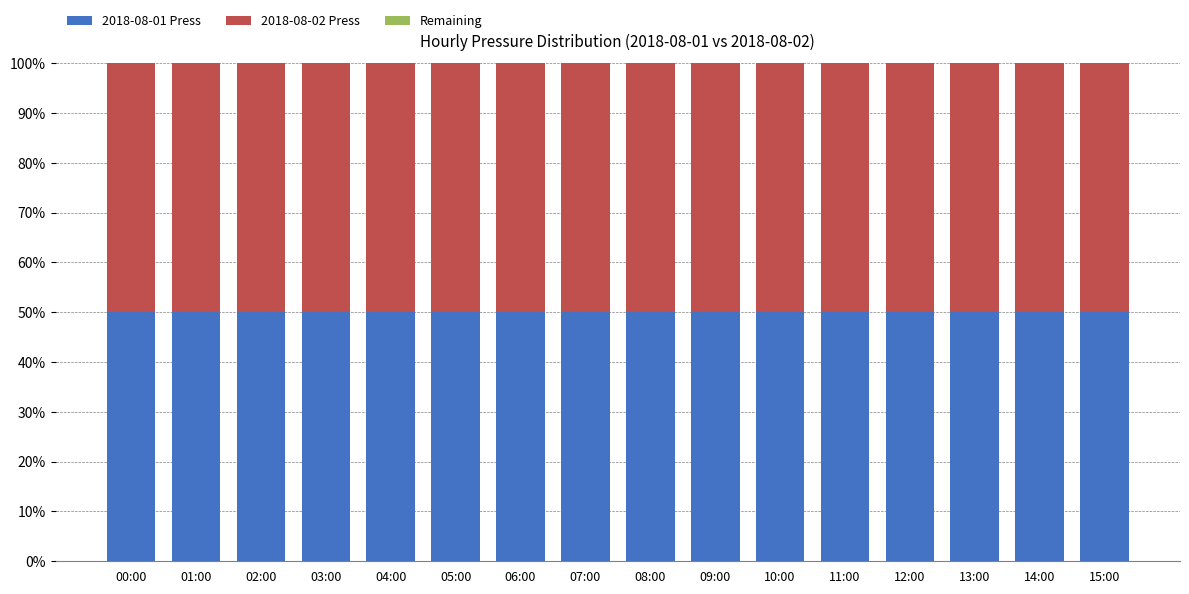

What is the highest value of the 2018-08-01 Press series?

50.0